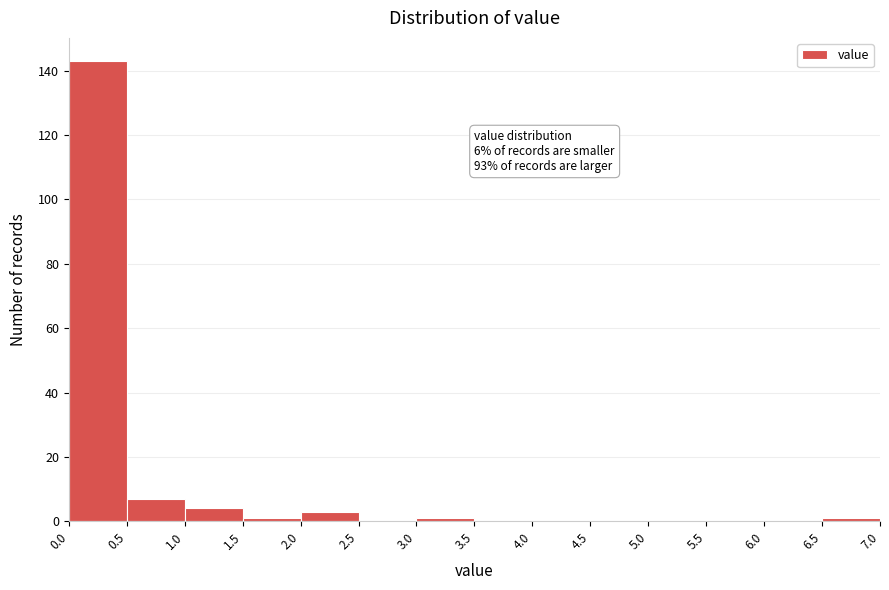

Over which range of the x-axis is the bar tallest?

0.0 to 0.5